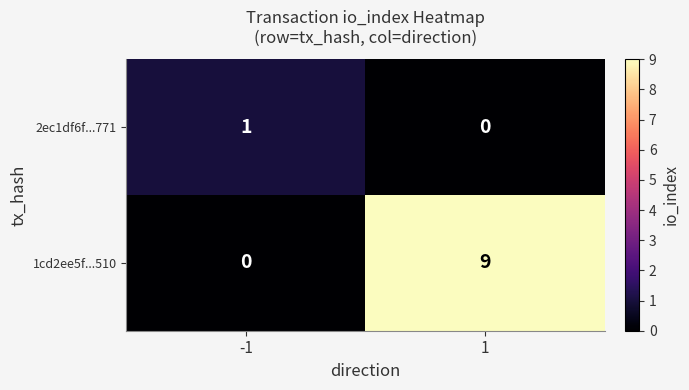

What is the sum of the 1cd2ee5f...510 values at 1 and -1?

9